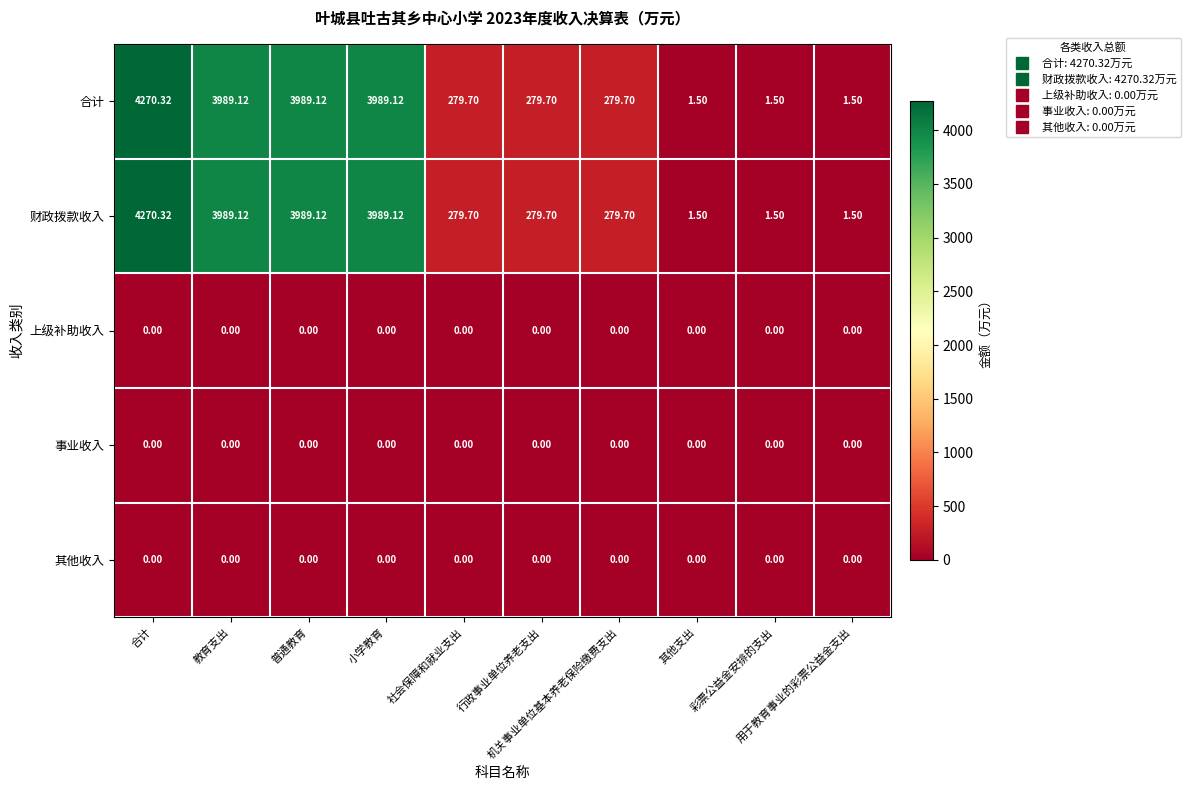

At how many categories does at least one series exceed 974?

4